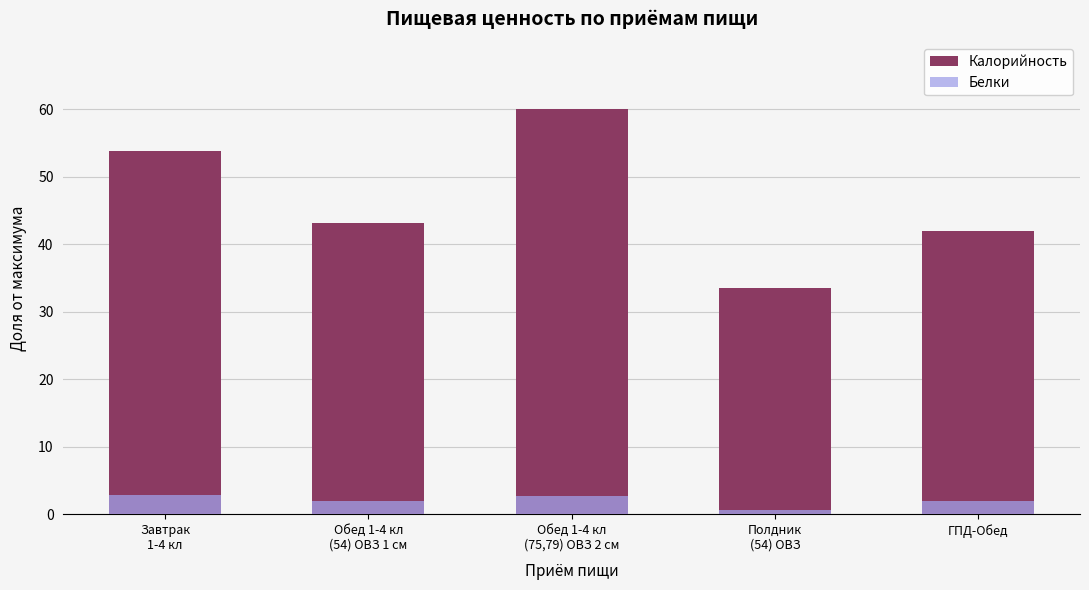

Which category has the highest value in the Калорийность series?

Обед 1-4 кл
(75,79) ОВЗ 2 см